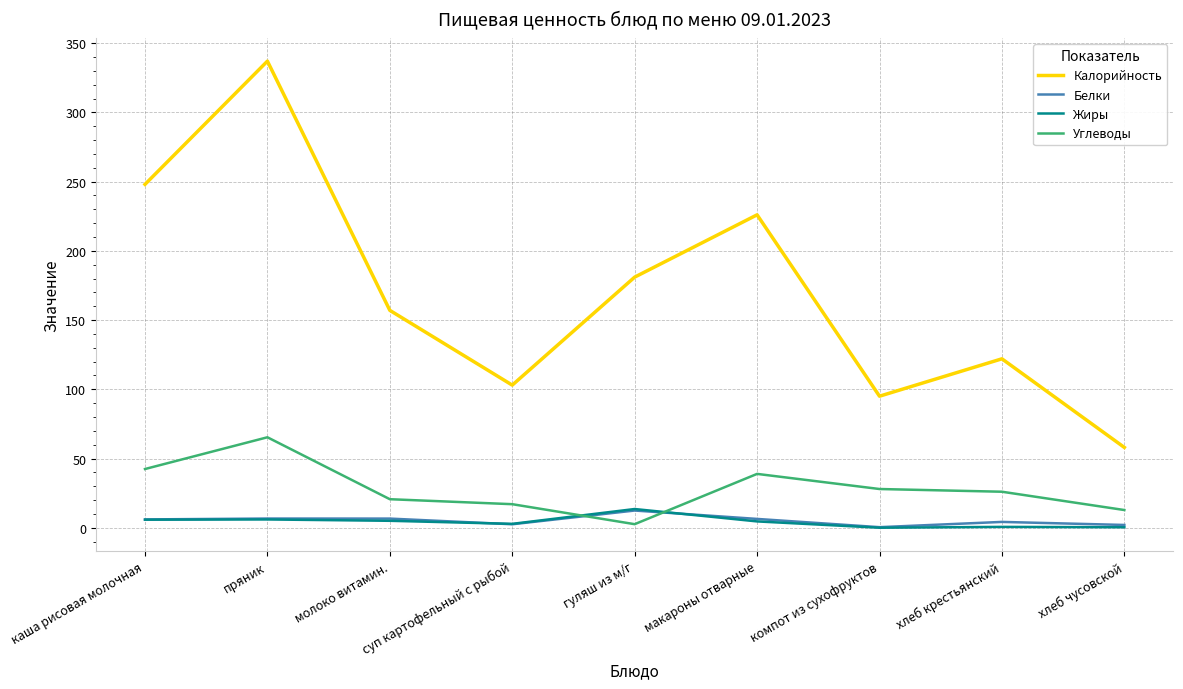

How many series are shown in this chart?

4